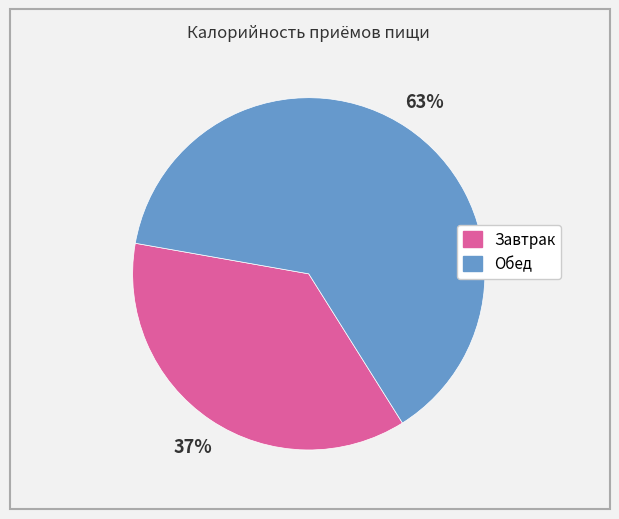

Is it true that Обед is 63% of the pie?

True